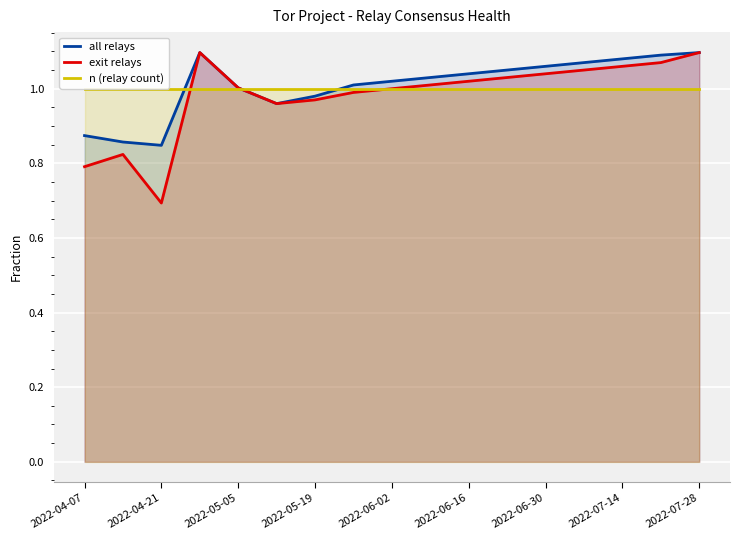

The exit relays series shows 1.3 at 2022-05-19. True or false?

False